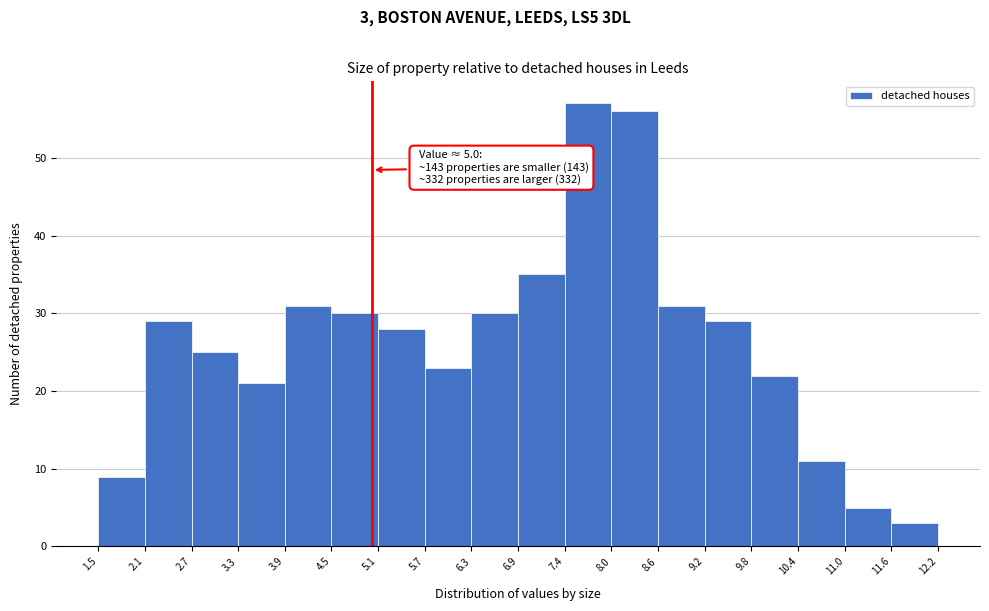

Which range on the x-axis has the tallest bar?

7.4 to 8.0